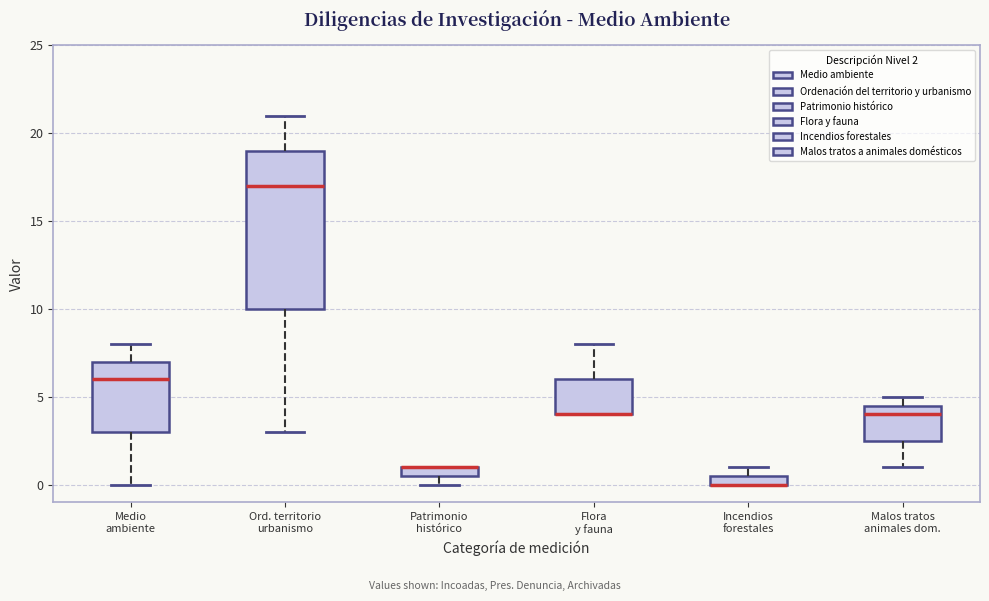

Which box is the tallest, from its lower edge to its upper edge?

Ord. territorio urbanismo